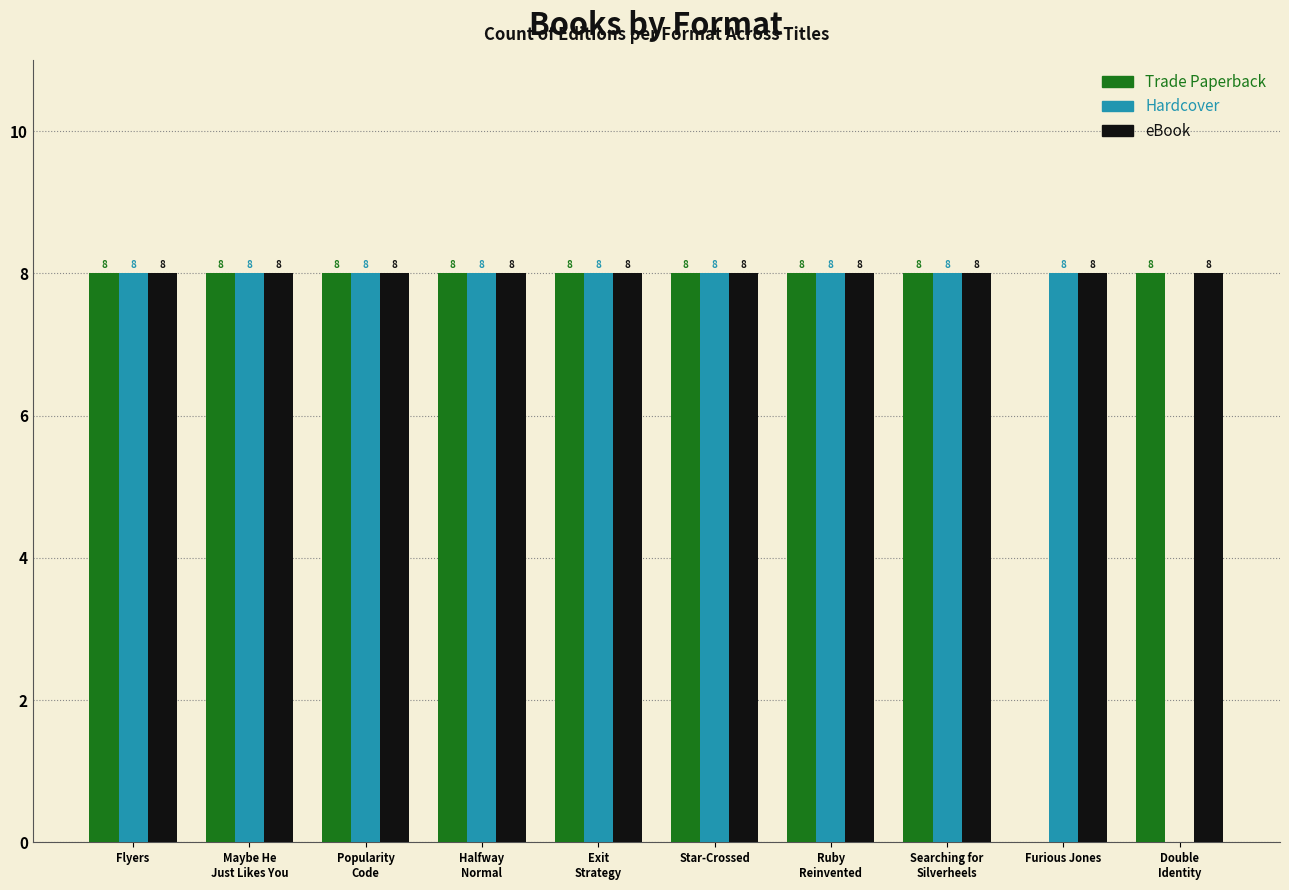

The value of Hardcover at Ruby
Reinvented is 8. True or false?

True